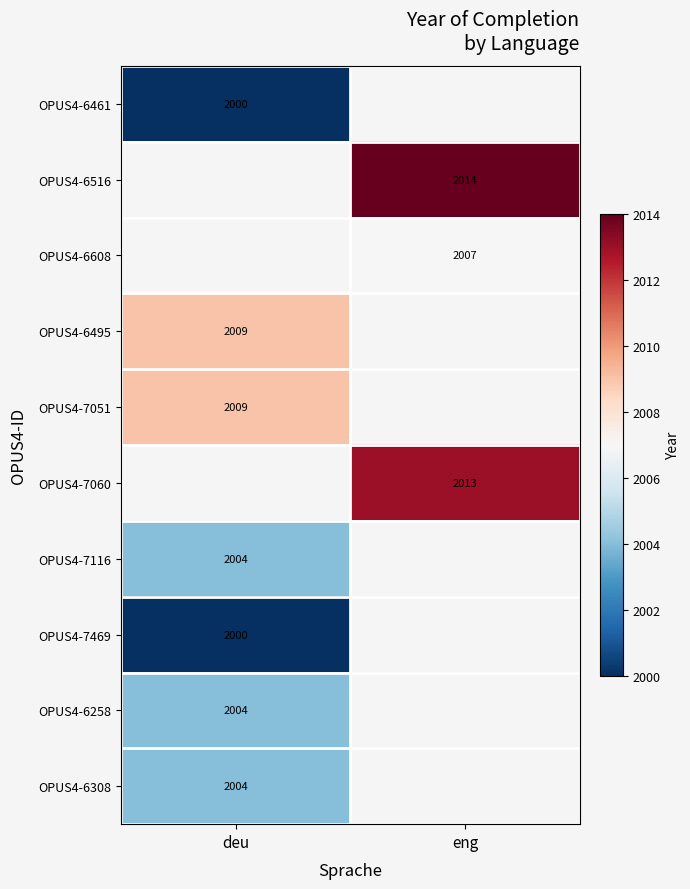

Between deu and eng, which is larger?

eng